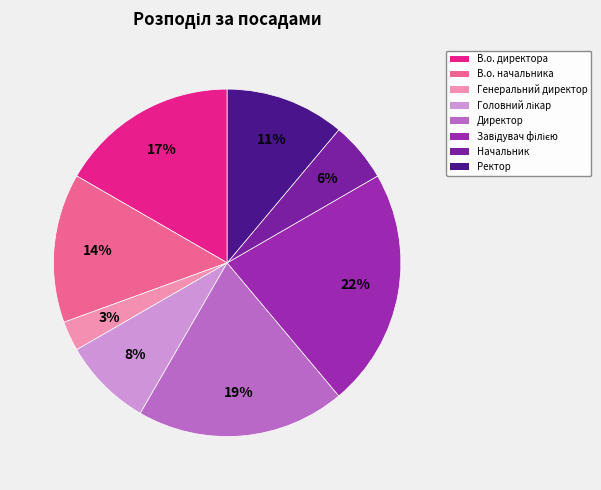

Is the sum of В.о. директора and В.о. начальника greater than half?

No